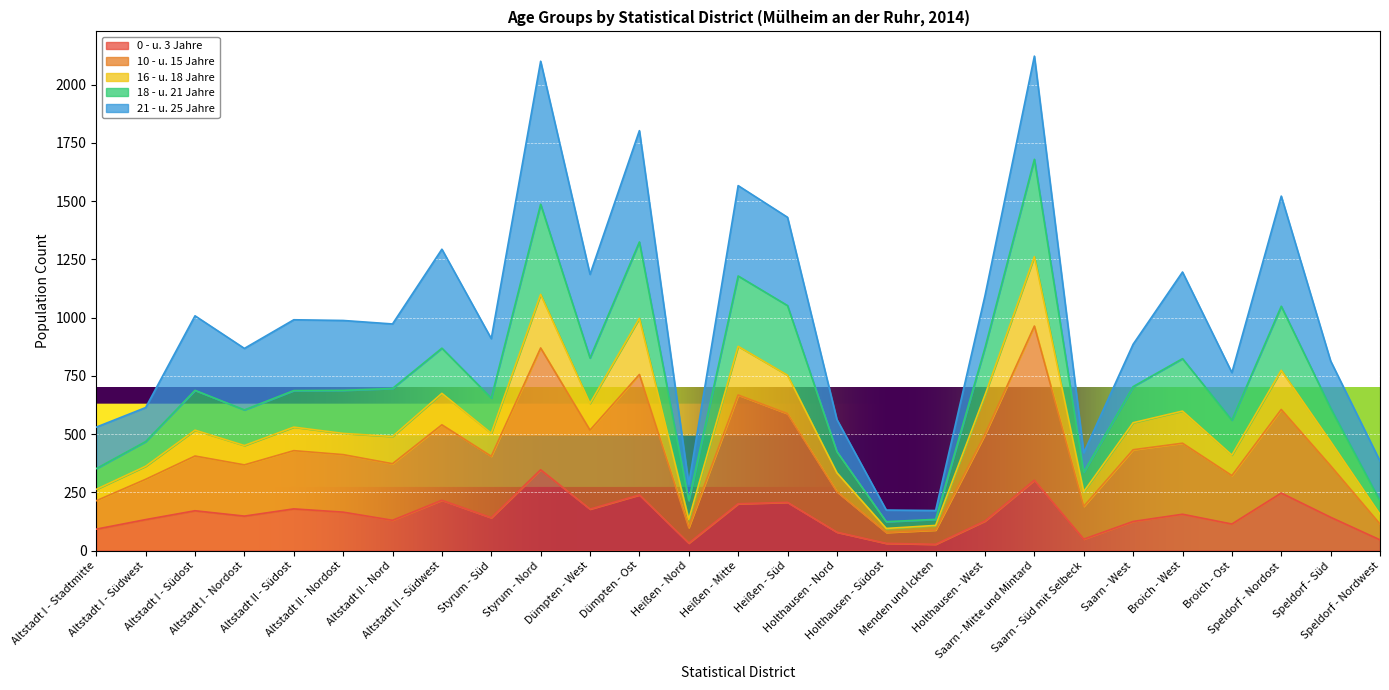

What are all the series names shown in the legend?

0 - u. 3 Jahre, 10 - u. 15 Jahre, 16 - u. 18 Jahre, 18 - u. 21 Jahre, 21 - u. 25 Jahre